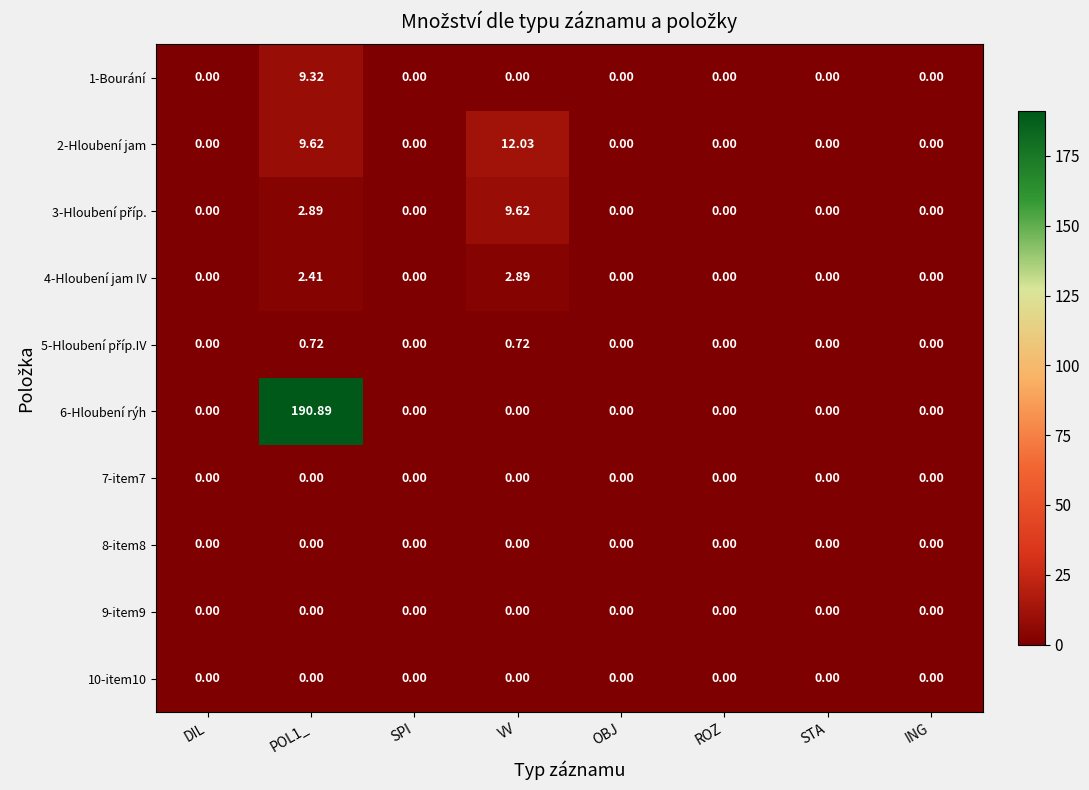

At how many categories does at least one series exceed 61?

1